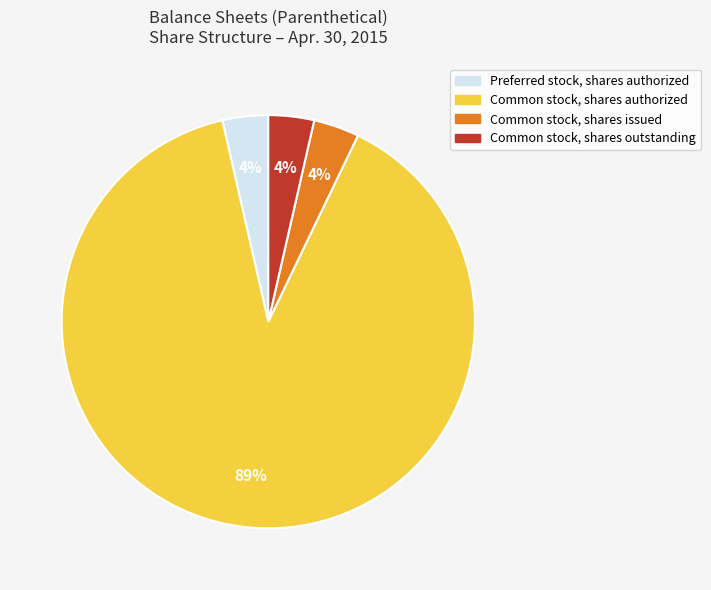

To the nearest percent, what is the average slice percentage?

25%